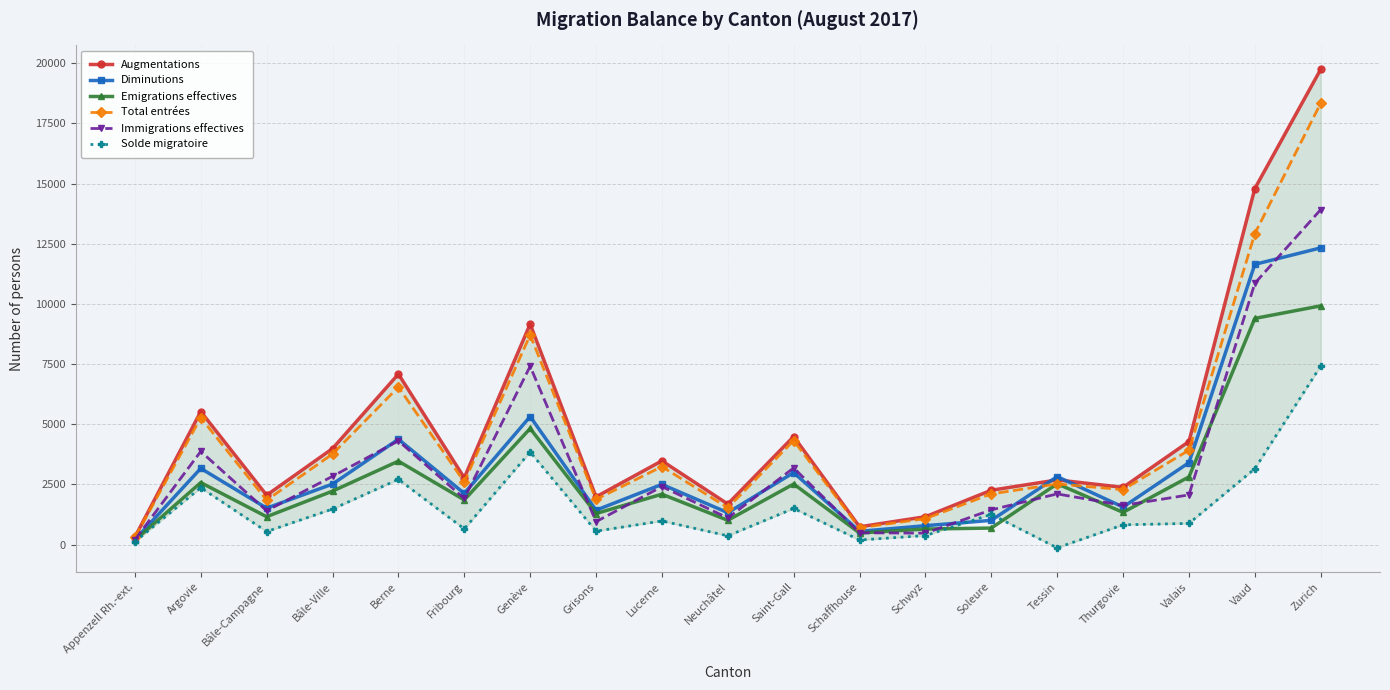

What is the spread (max minus min) of values at Schwyz?

783